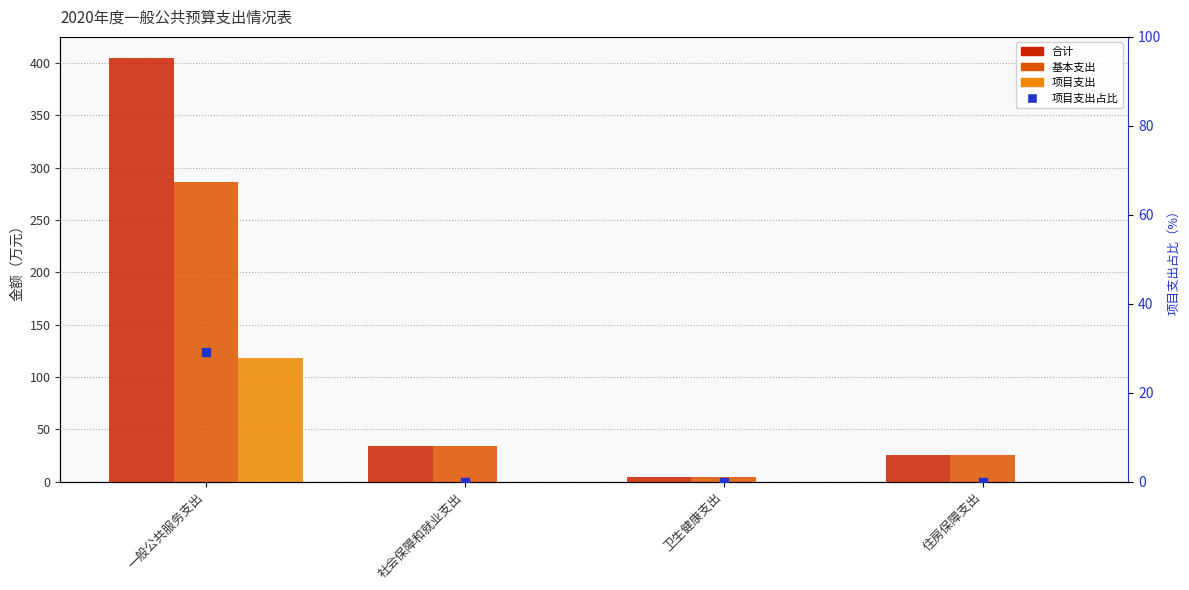

Which series contains the lowest Y value?

项目支出